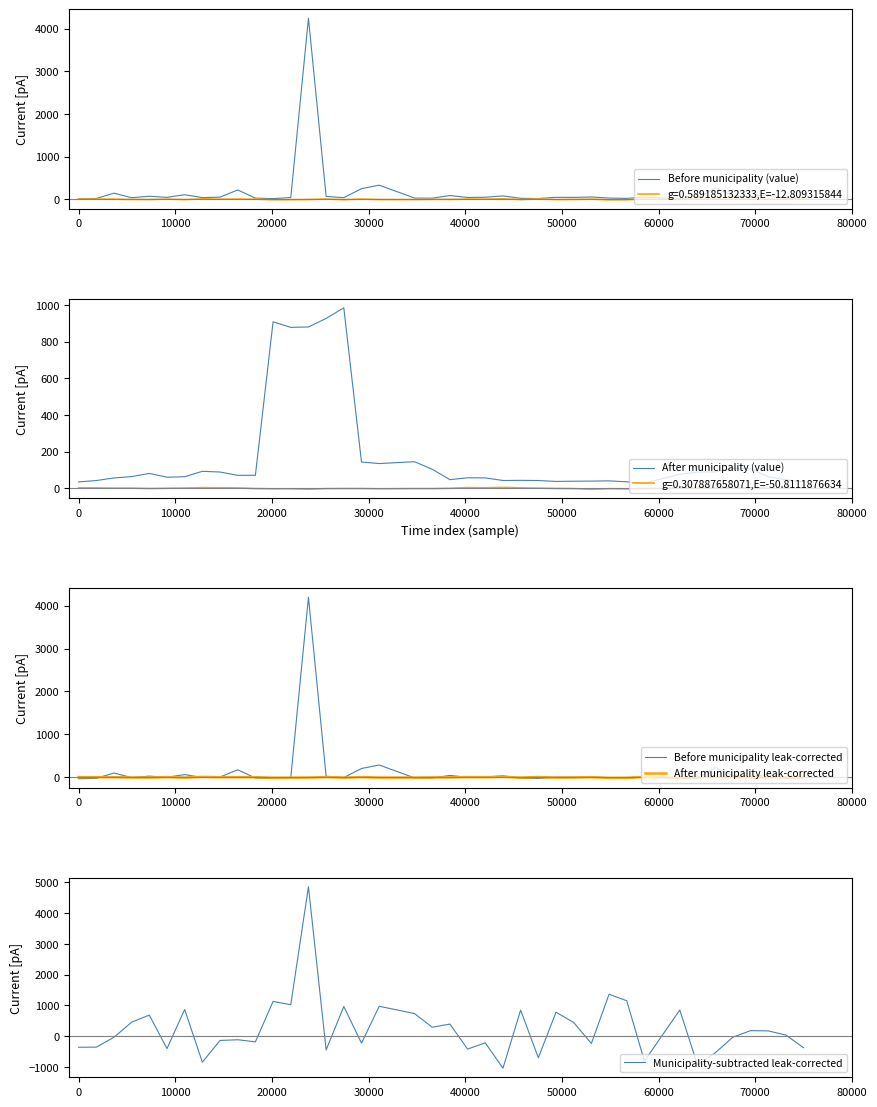

What is the average value of the Municipality-subtracted leak-corrected series?

247.3